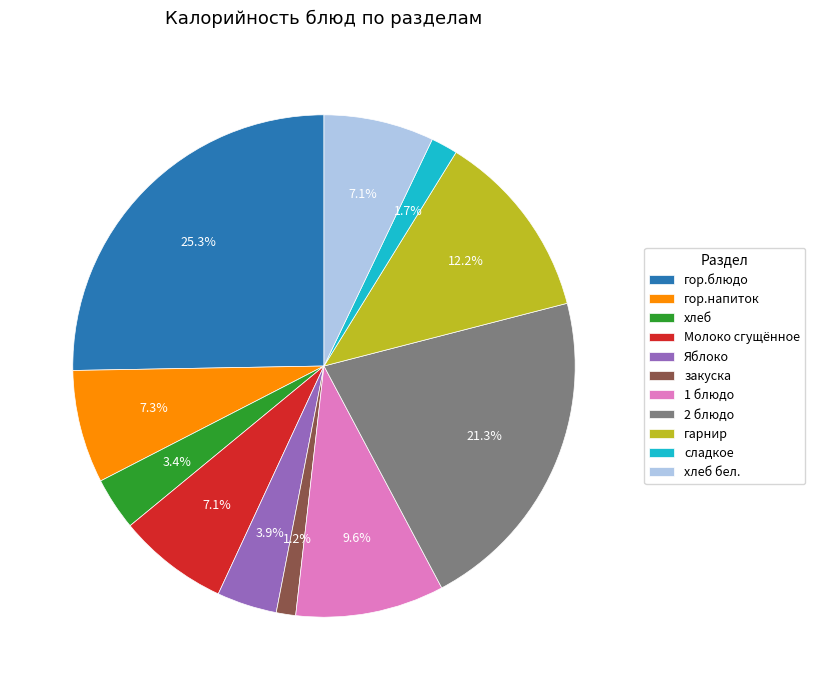

What portion of the pie excludes гор.напиток?

92.7%